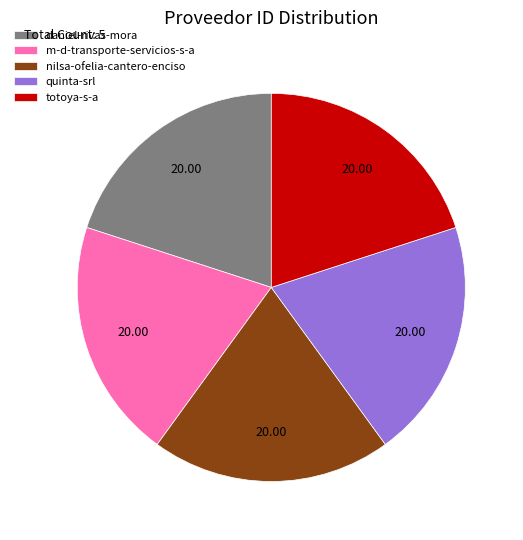

What is the ratio of the value at daniel-rivas-mora to the value at totoya-s-a?

1.0